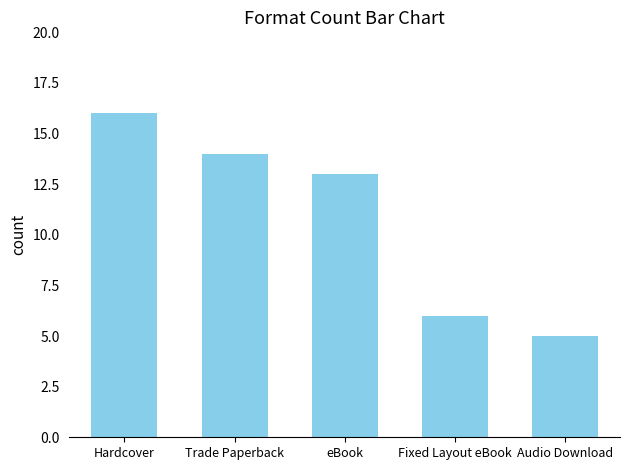

Read the value at Audio Download, to the nearest 5.

5